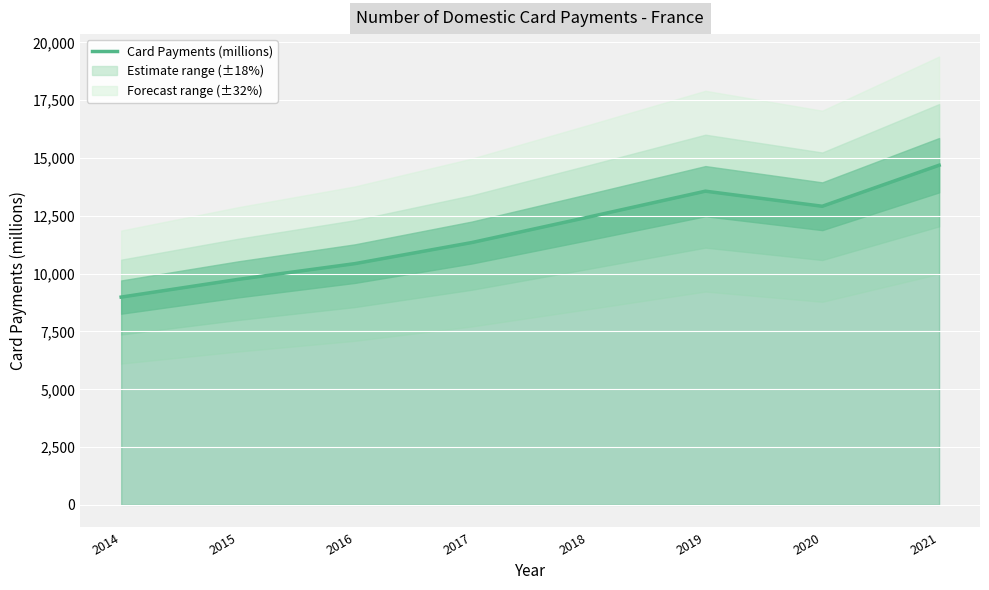

How many series are shown in this chart?

1